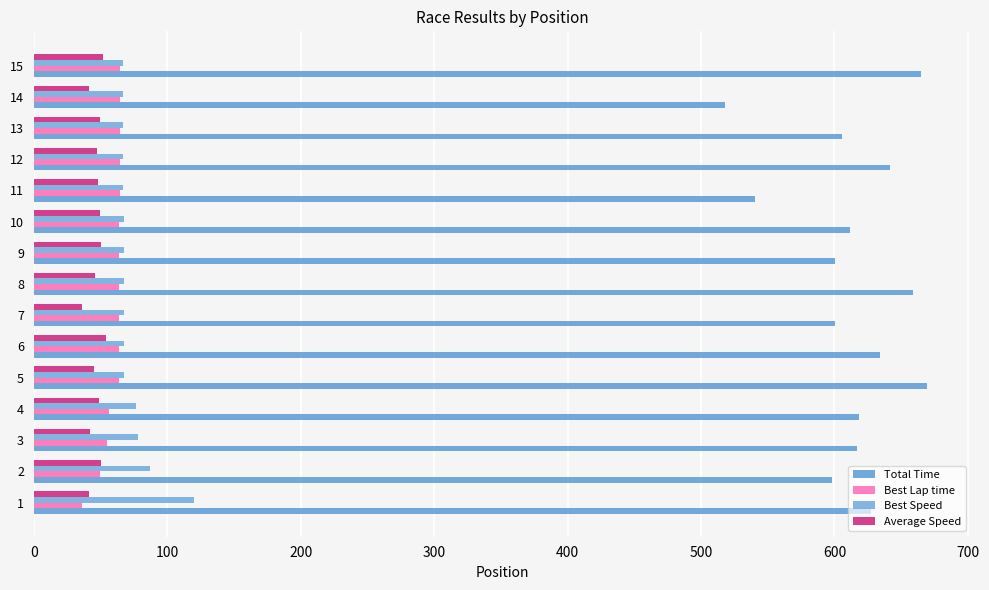

At 10, list the series in order from largest to smallest.

Total Time, Best Speed, Best Lap time, Average Speed